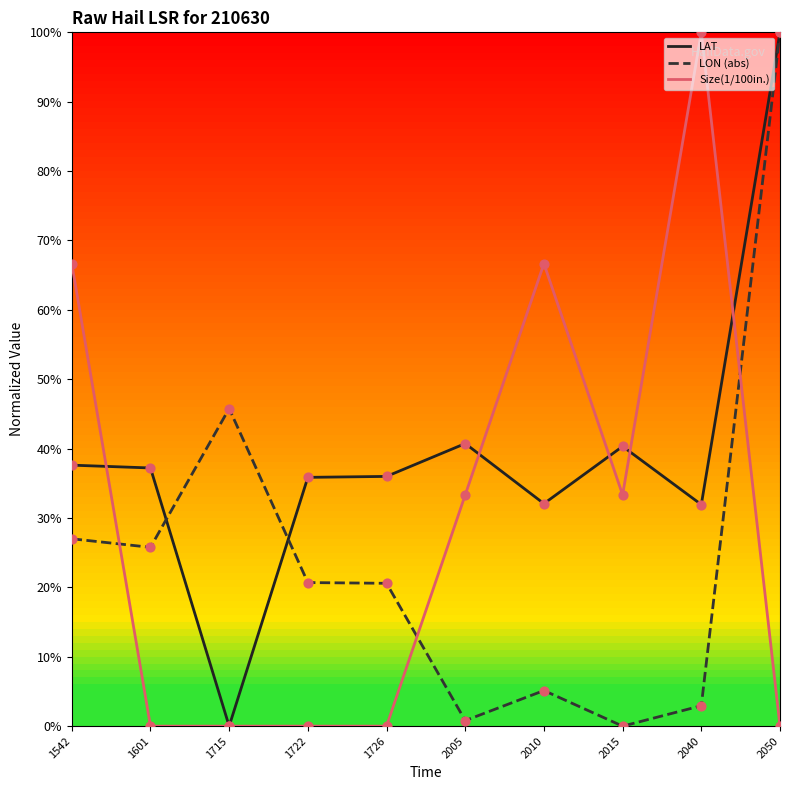

What is the difference between the highest and lowest values at 1722?

35.9